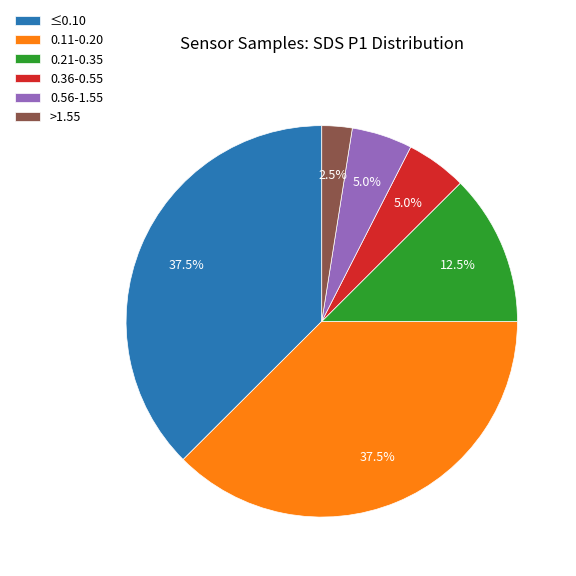

To the nearest percent, what is the average slice percentage?

17%